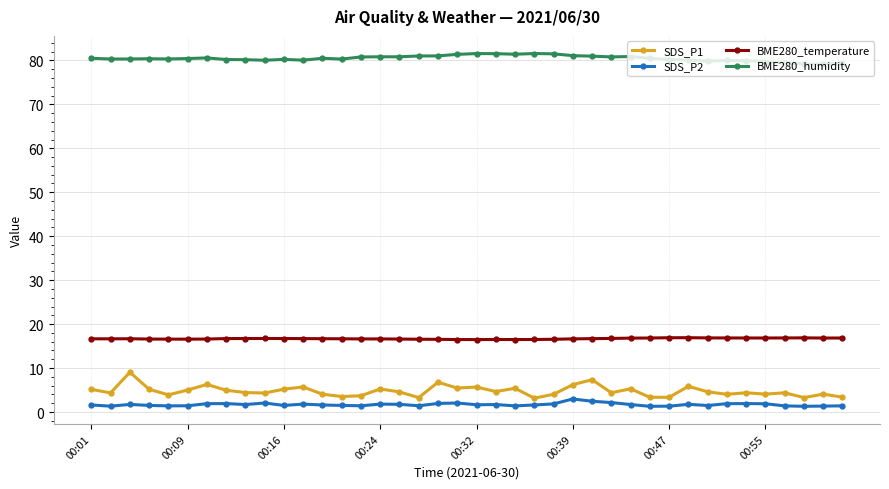

What is the sum of all SDS_P2 values?

67.8